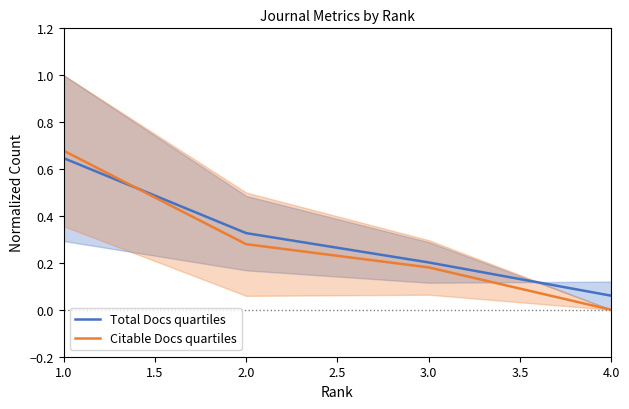

True or false: Total Docs quartiles has a value of 0.1 at 2.0.

False